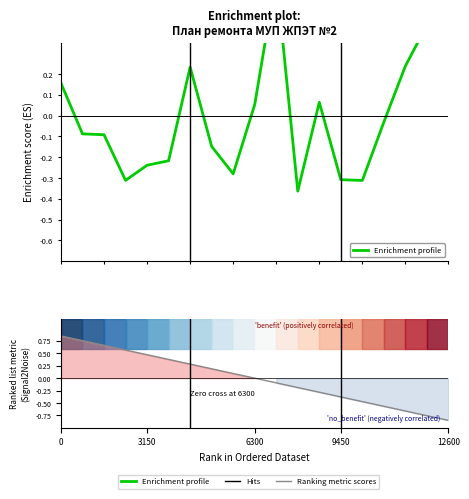

How many intersections are there between Enrichment profile and Ranking metric scores?

3